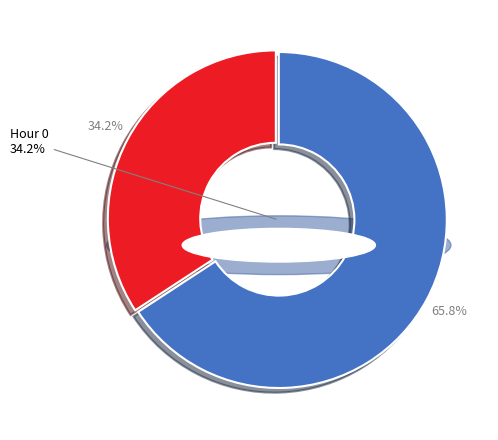

The Hour 0 slice represents 46% of the pie. True or false?

False